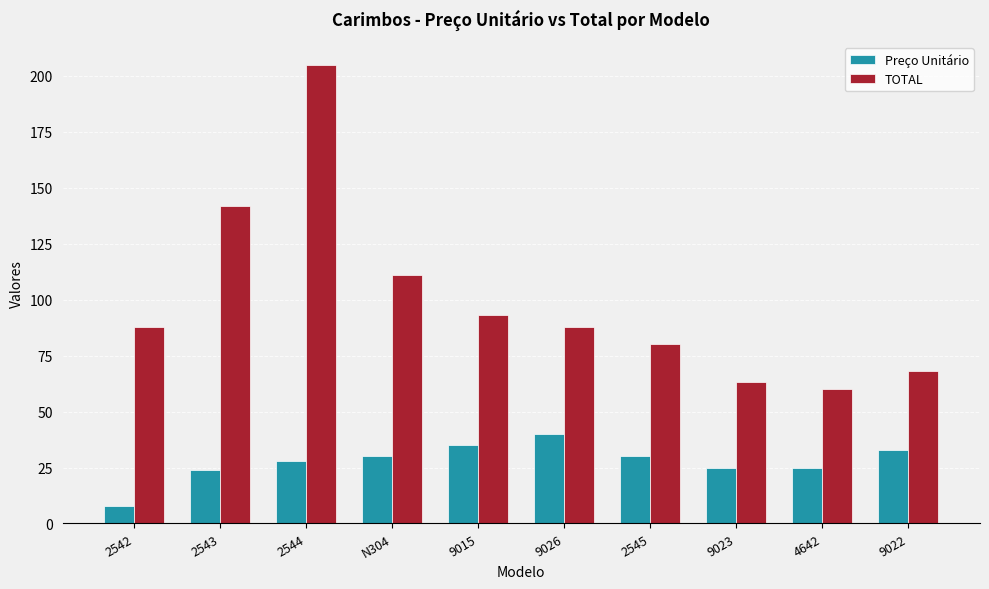

Where is TOTAL nearest to the value 132?

2543